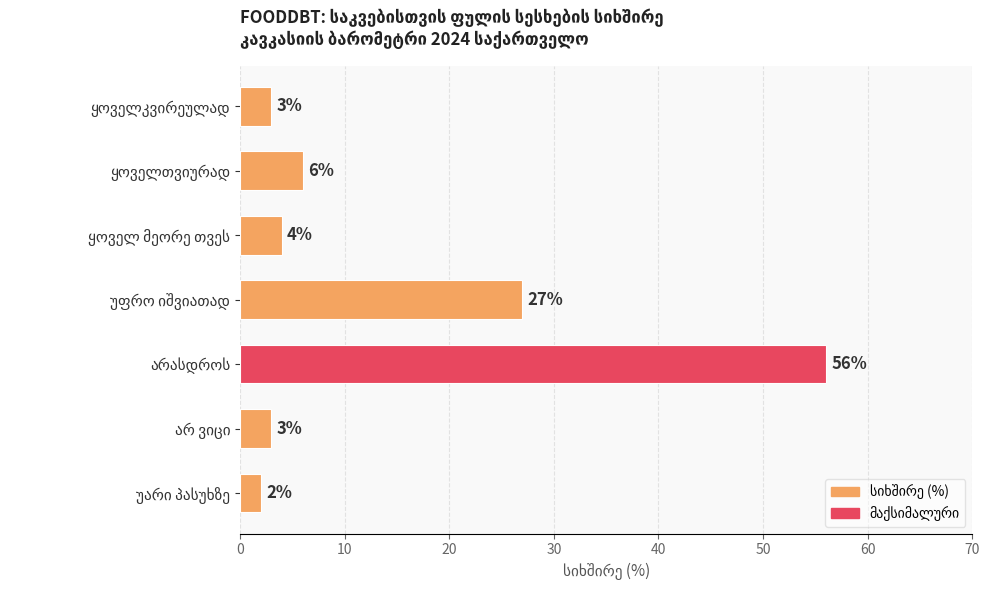

What is the difference between the maximum and second lowest values?

53